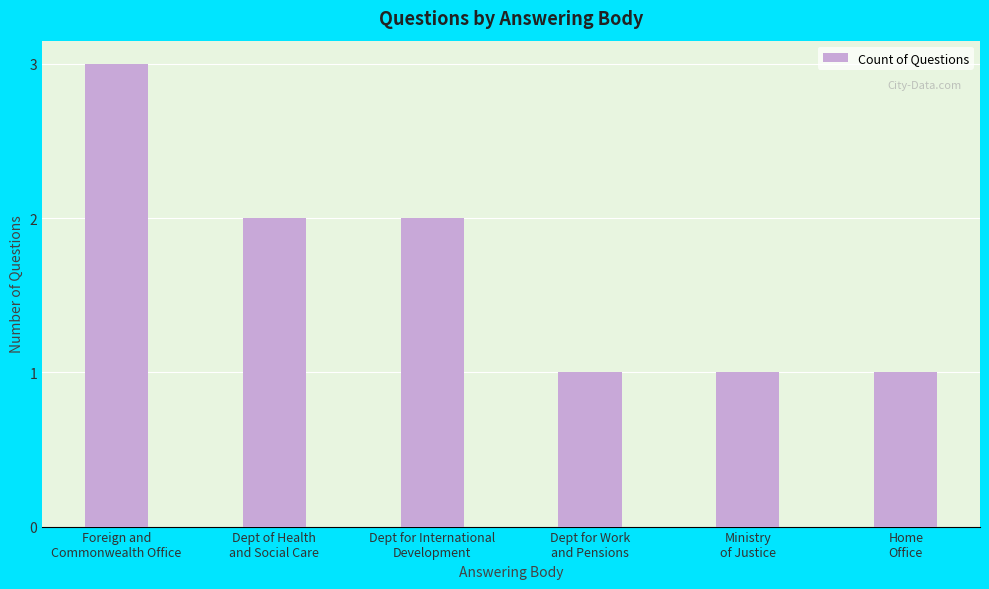

What is the value of the 3rd bar from the left?

2